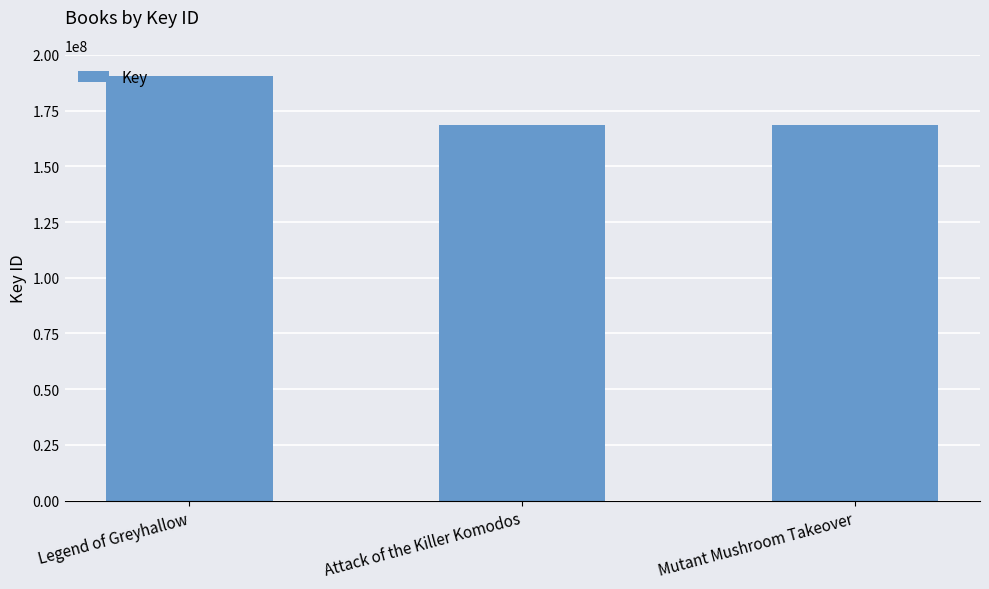

What is the average value?

175948678